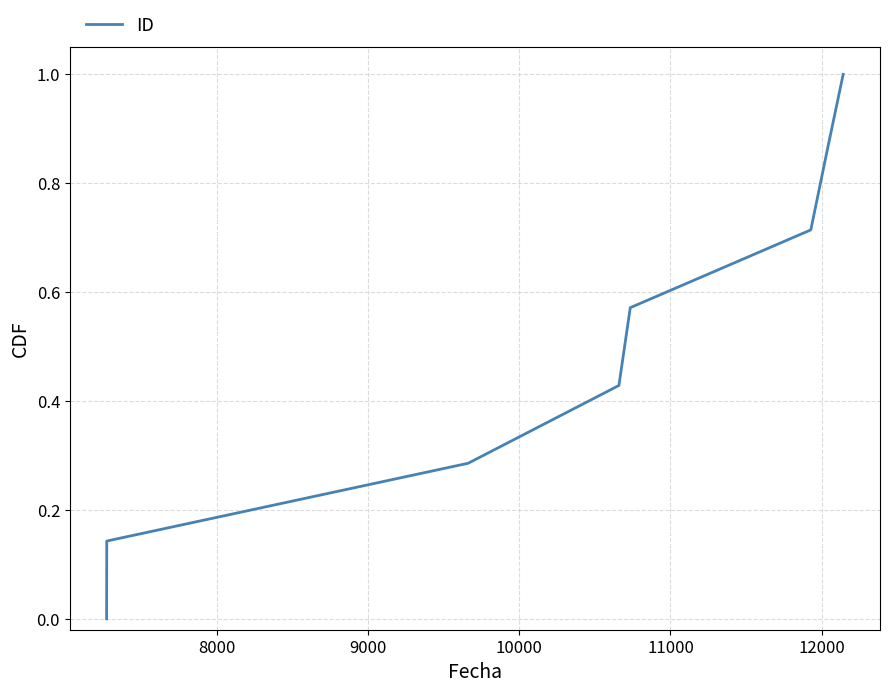

What is the sum of all values?

4.0